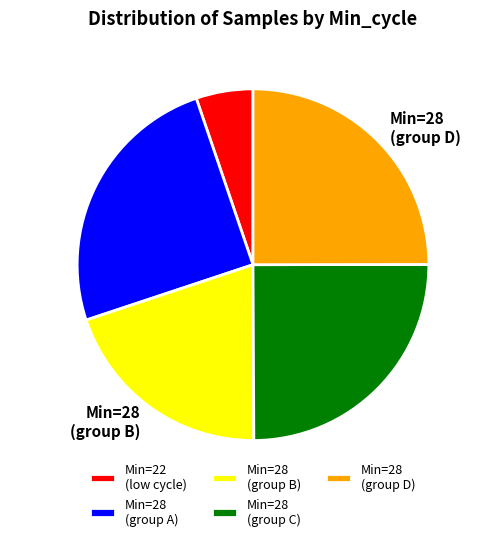

The Min=28 (group D) slice represents 25% of the pie. True or false?

True